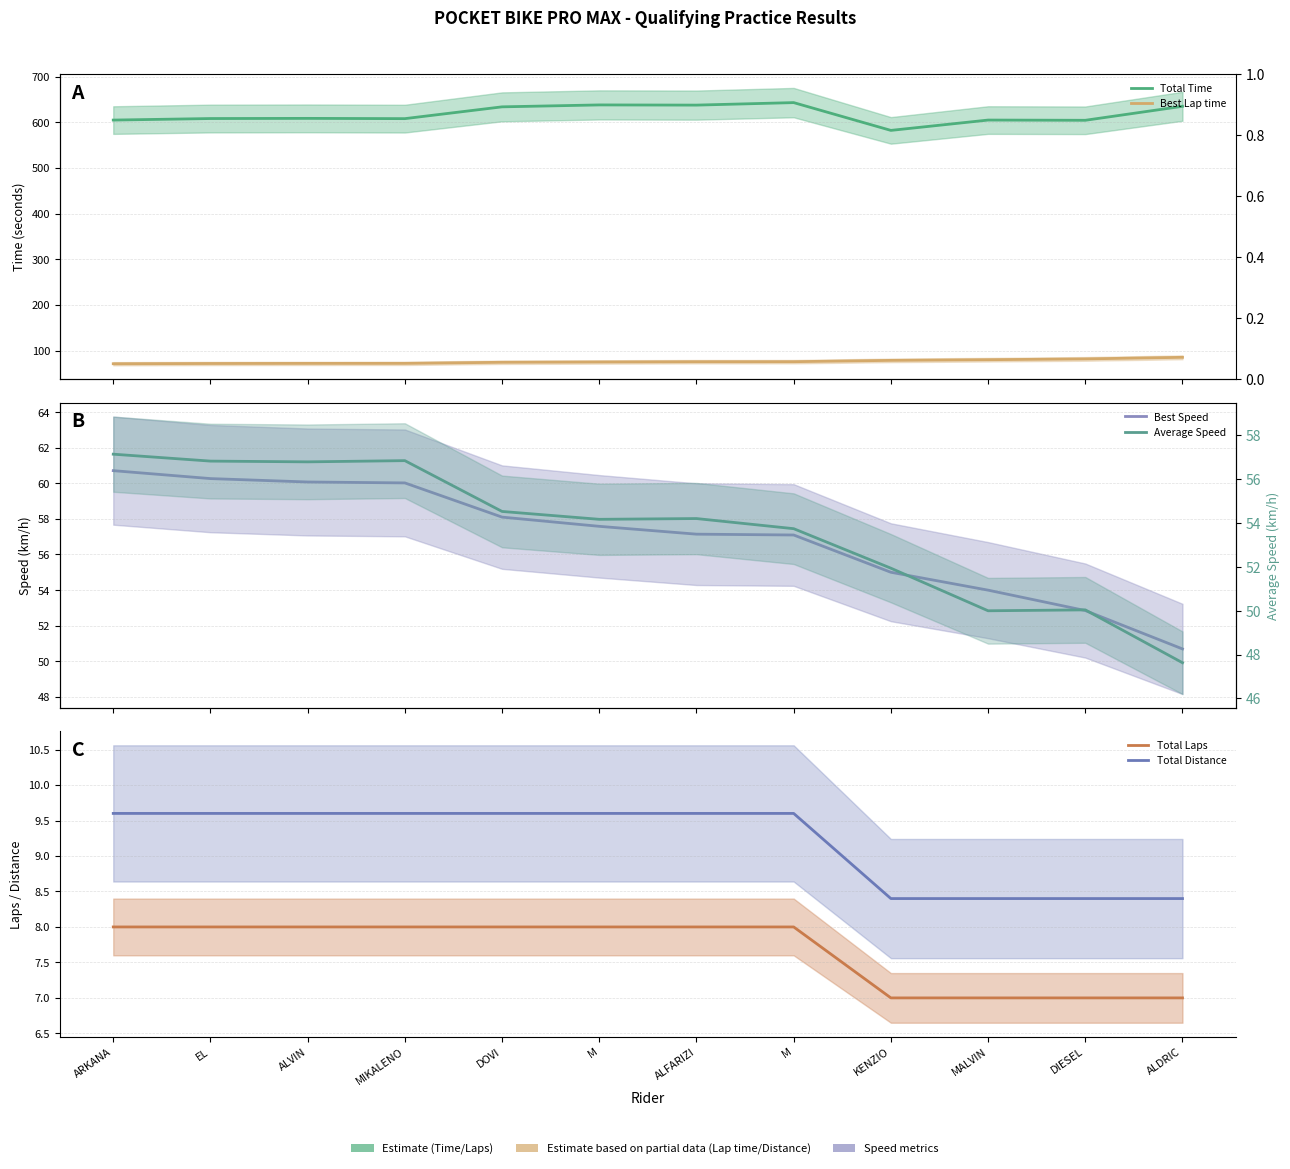

How many interior local valleys does the Average Speed series have?

3